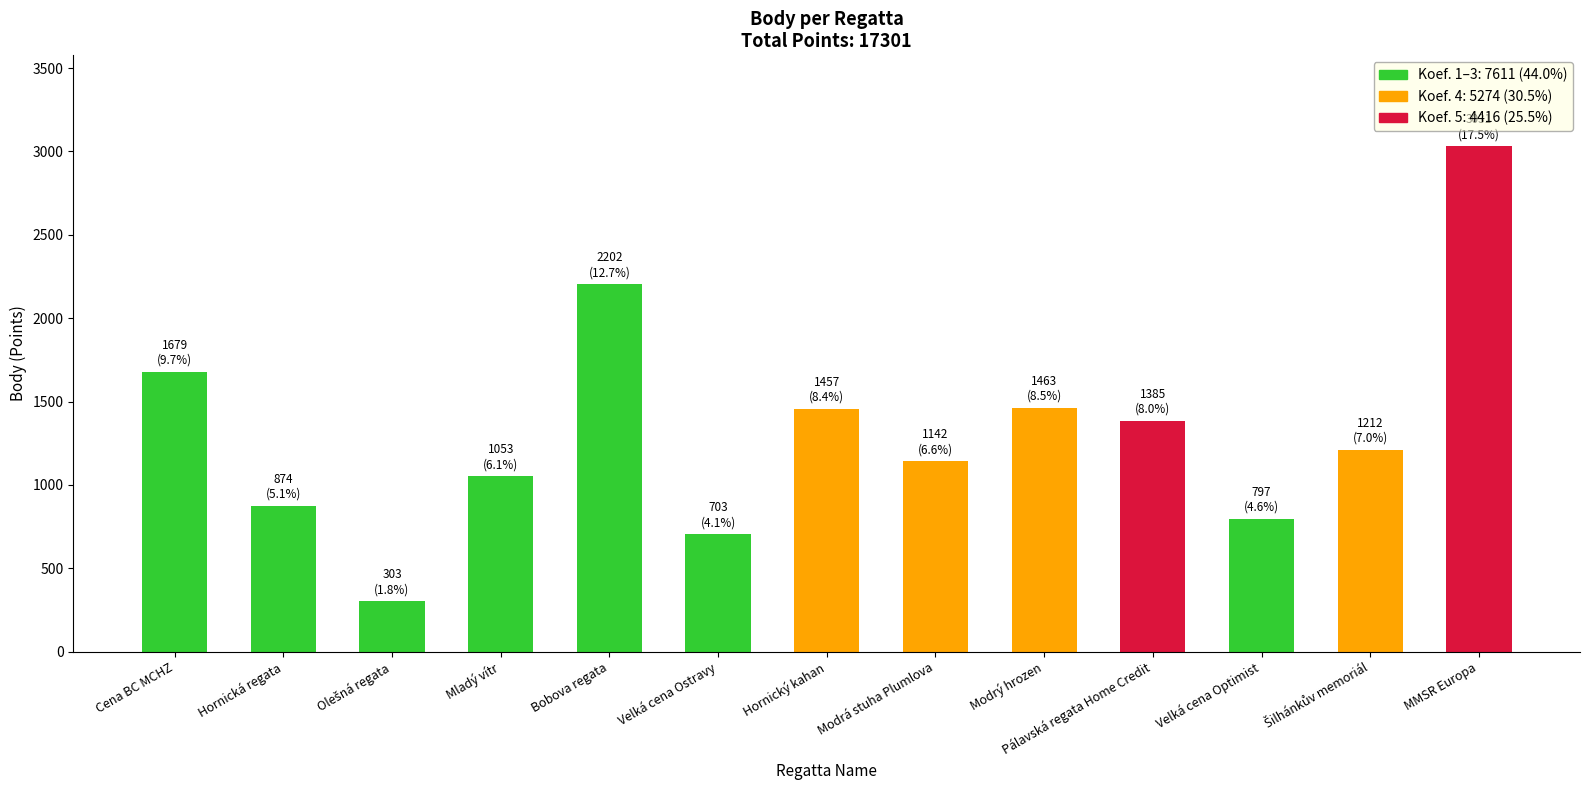

Which label corresponds to the largest value in the chart?

MMSR Europa